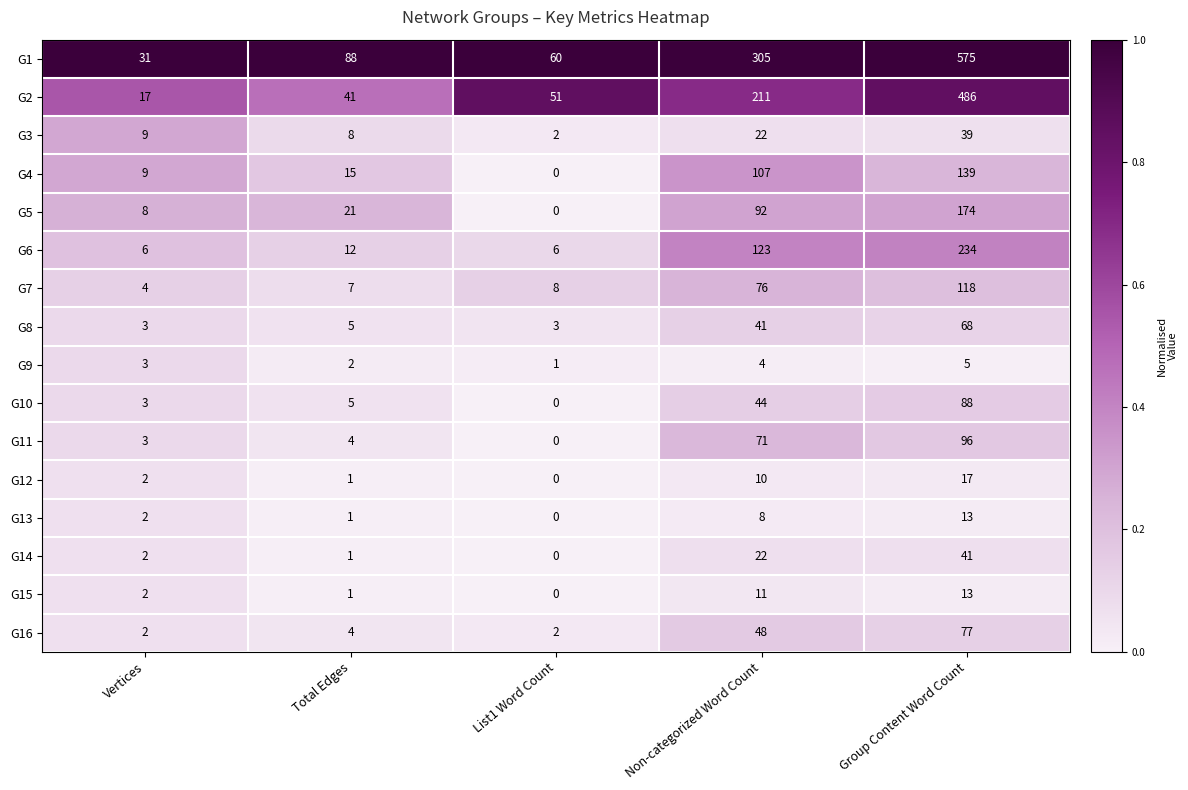

Rank the categories by G5 value from highest to lowest.

Group Content Word Count, Non-categorized Word Count, Total Edges, Vertices, List1 Word Count